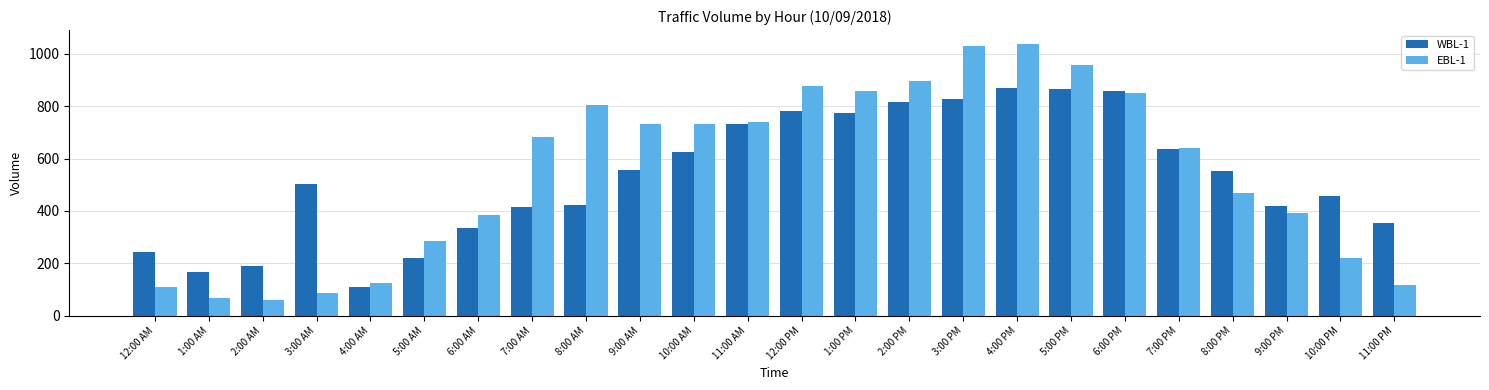

What is the label of the 20th bar from the left?

7:00 PM